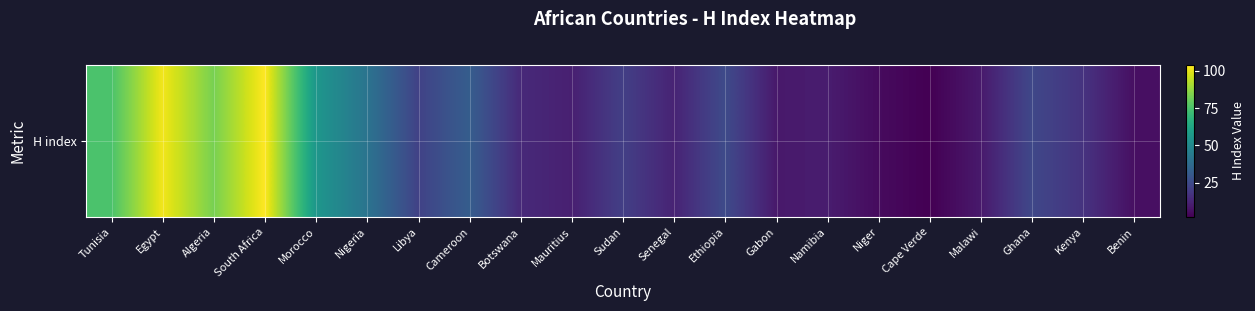

Rank the categories by value from lowest to highest.

Cape Verde, Niger, Benin, Gabon, Malawi, Namibia, Mauritius, Senegal, Botswana, Kenya, Sudan, Libya, Ghana, Ethiopia, Cameroon, Nigeria, Morocco, Tunisia, Algeria, Egypt, South Africa